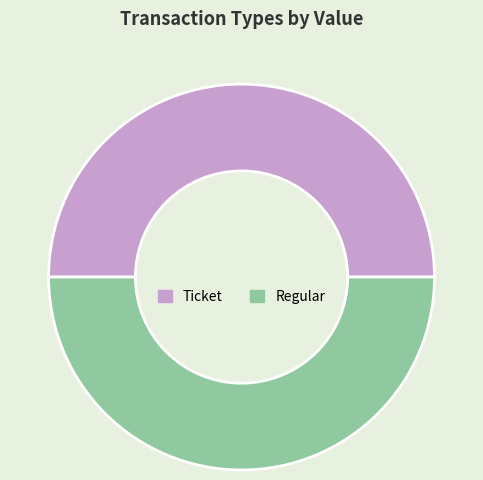

Do Ticket and Regular together represent more than half of the pie?

Yes